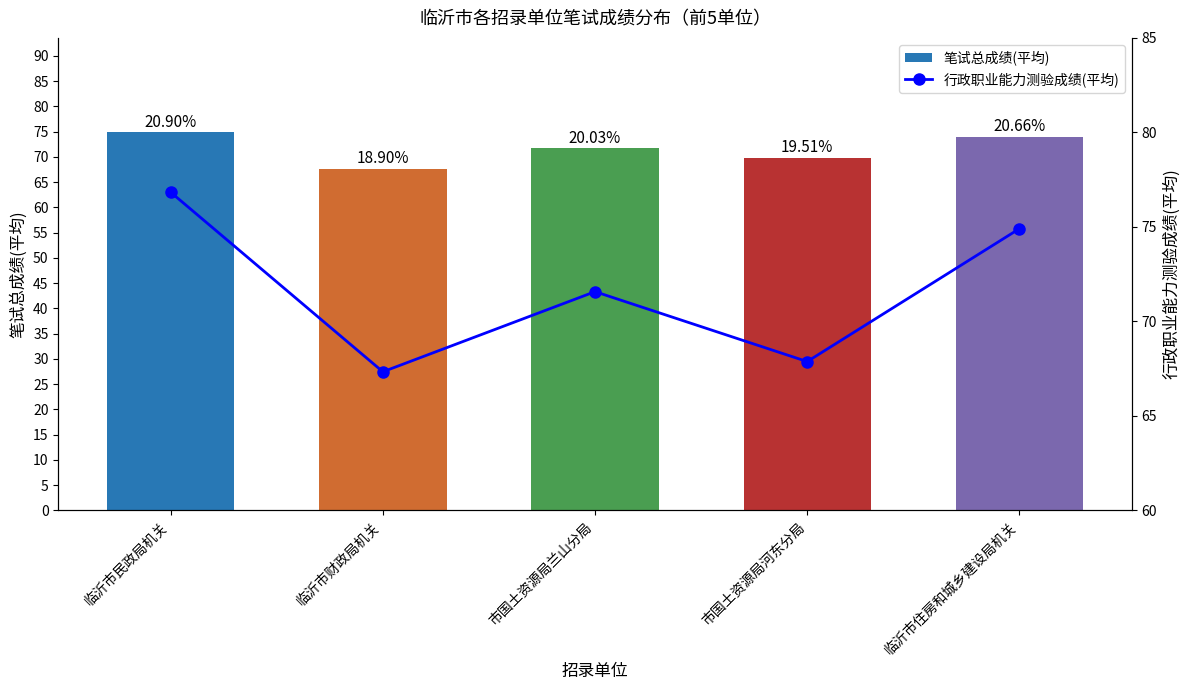

At which label is 笔试总成绩(平均) closest to 71?

市国土资源局兰山分局